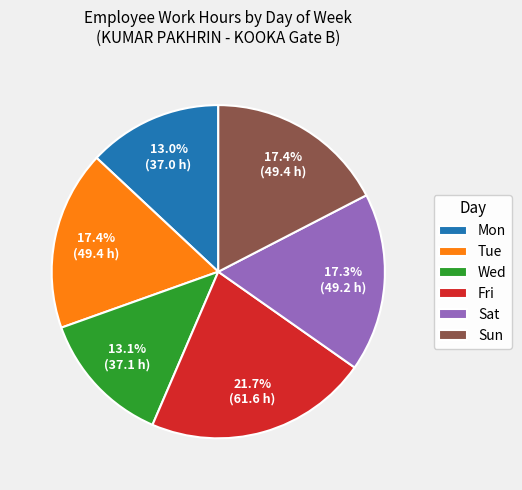

Does any single category account for the majority?

No